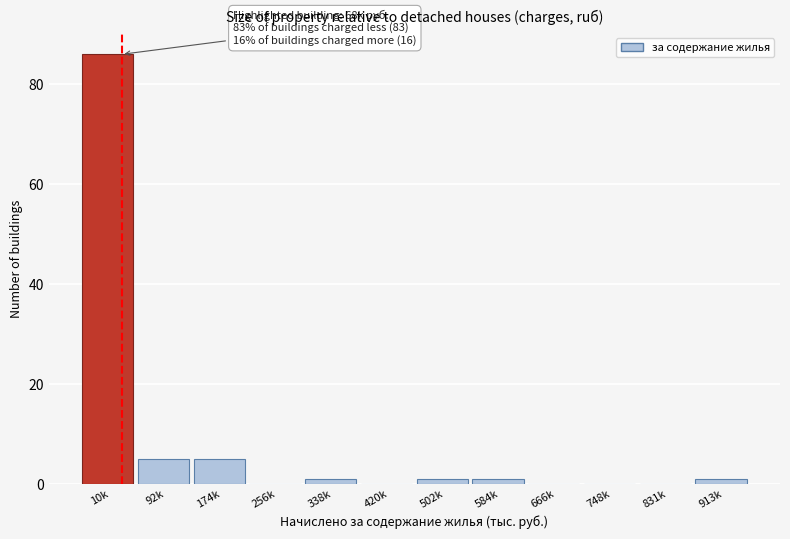

Reading left to right, extract all data points from this chart.

10k=86	92k=5	174k=5	256k=0	338k=1	420k=0	502k=1	584k=1	666k=0	748k=0	831k=0	913k=1